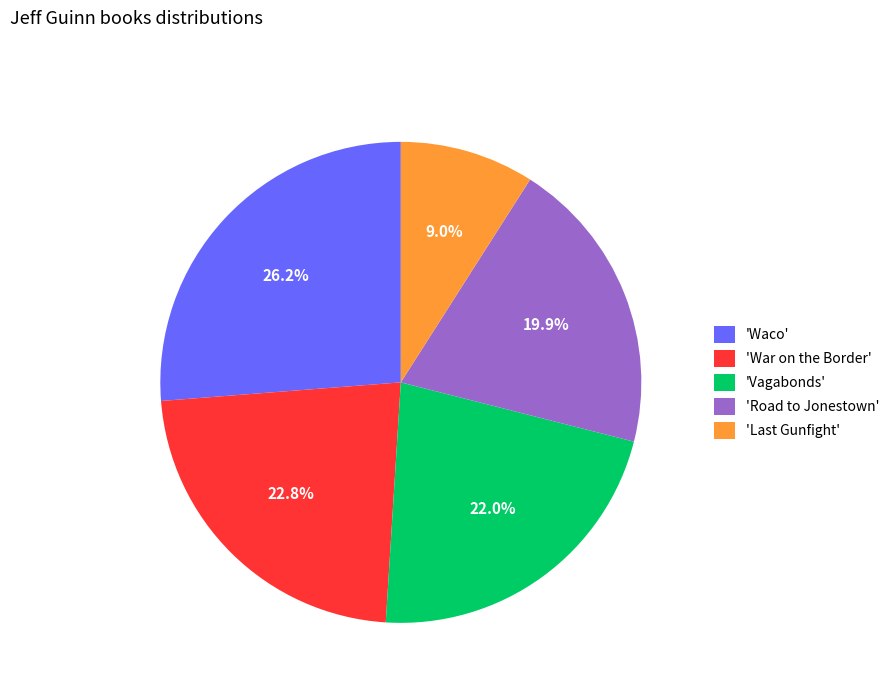

Which slice is the largest?

'Waco'